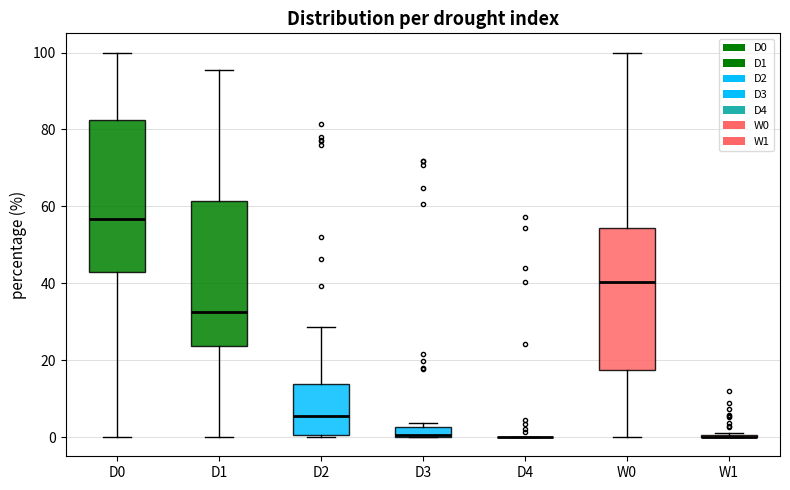

Where is the upper edge of the box for W0 on the y-axis? The values are not printed on the chart, so give them approximately, as read against the axis.

54